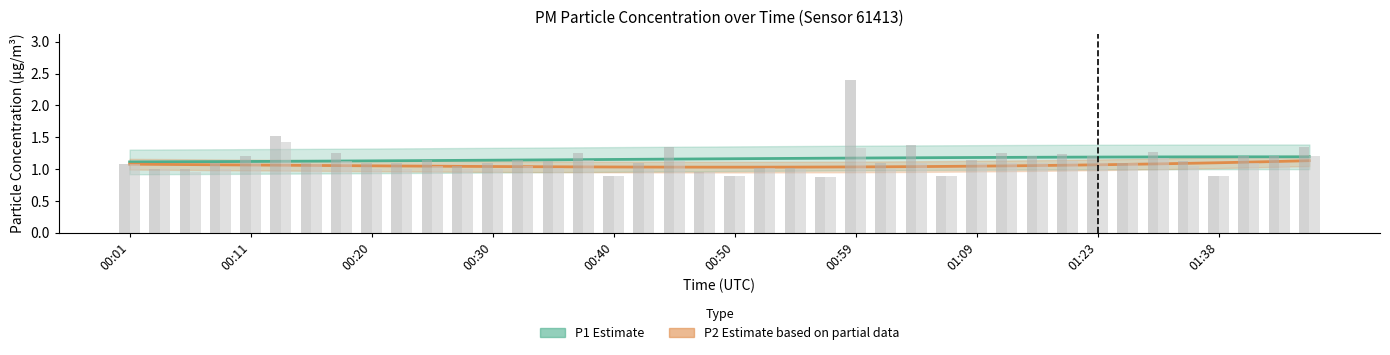

What is the spread (max minus min) of values at 13?

0.1